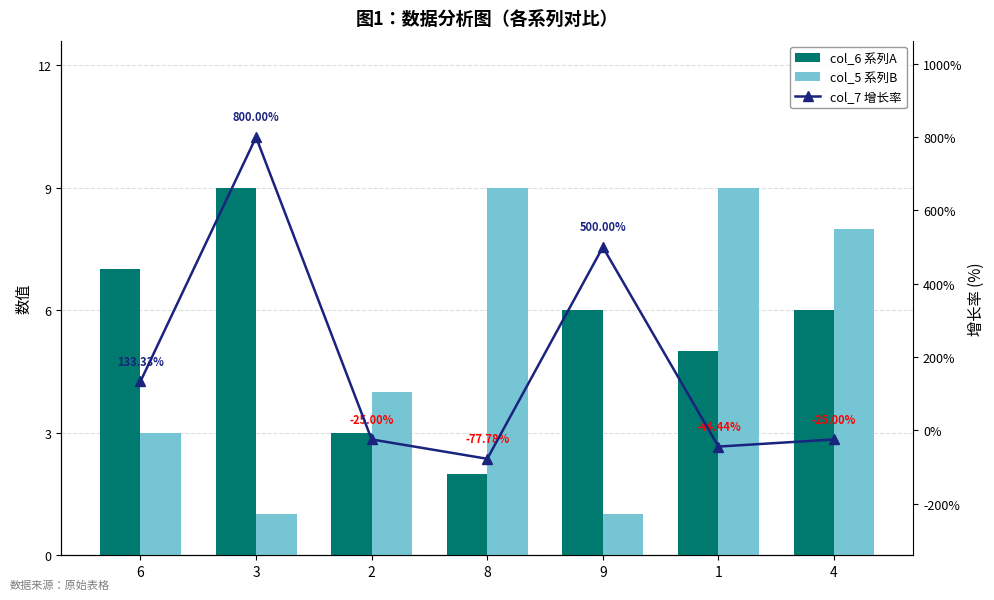

Read the col_5 value at 9.

1.0